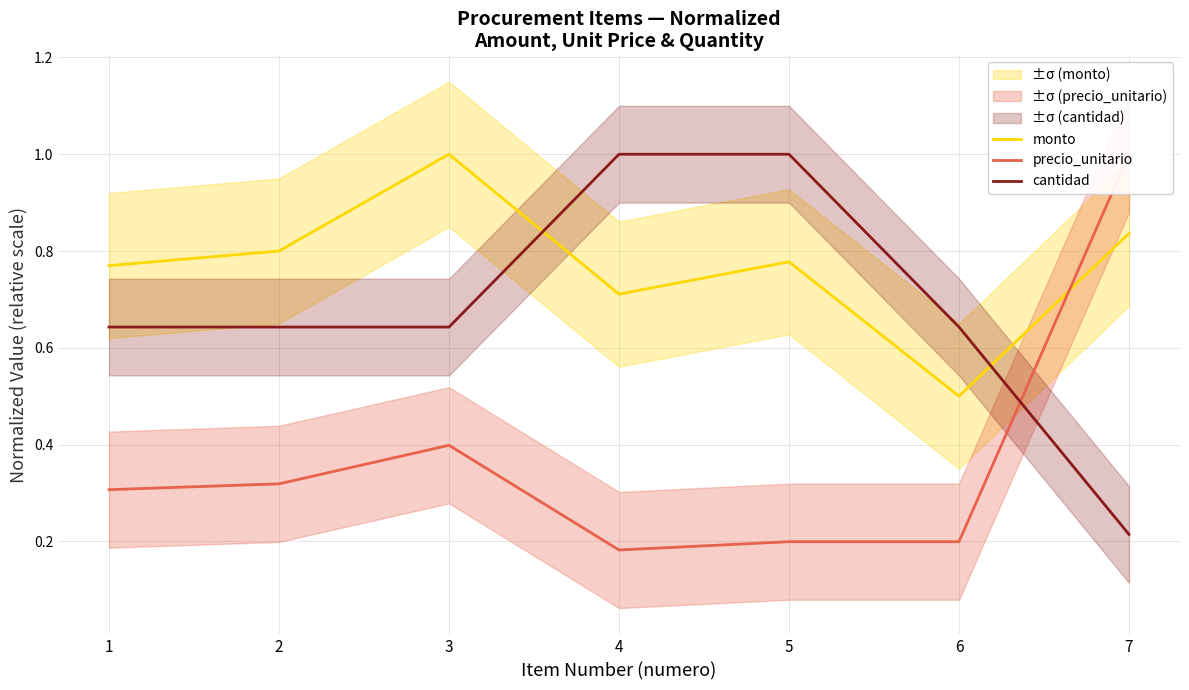

What is the sum of the precio_unitario values at 6 and 5?

0.4